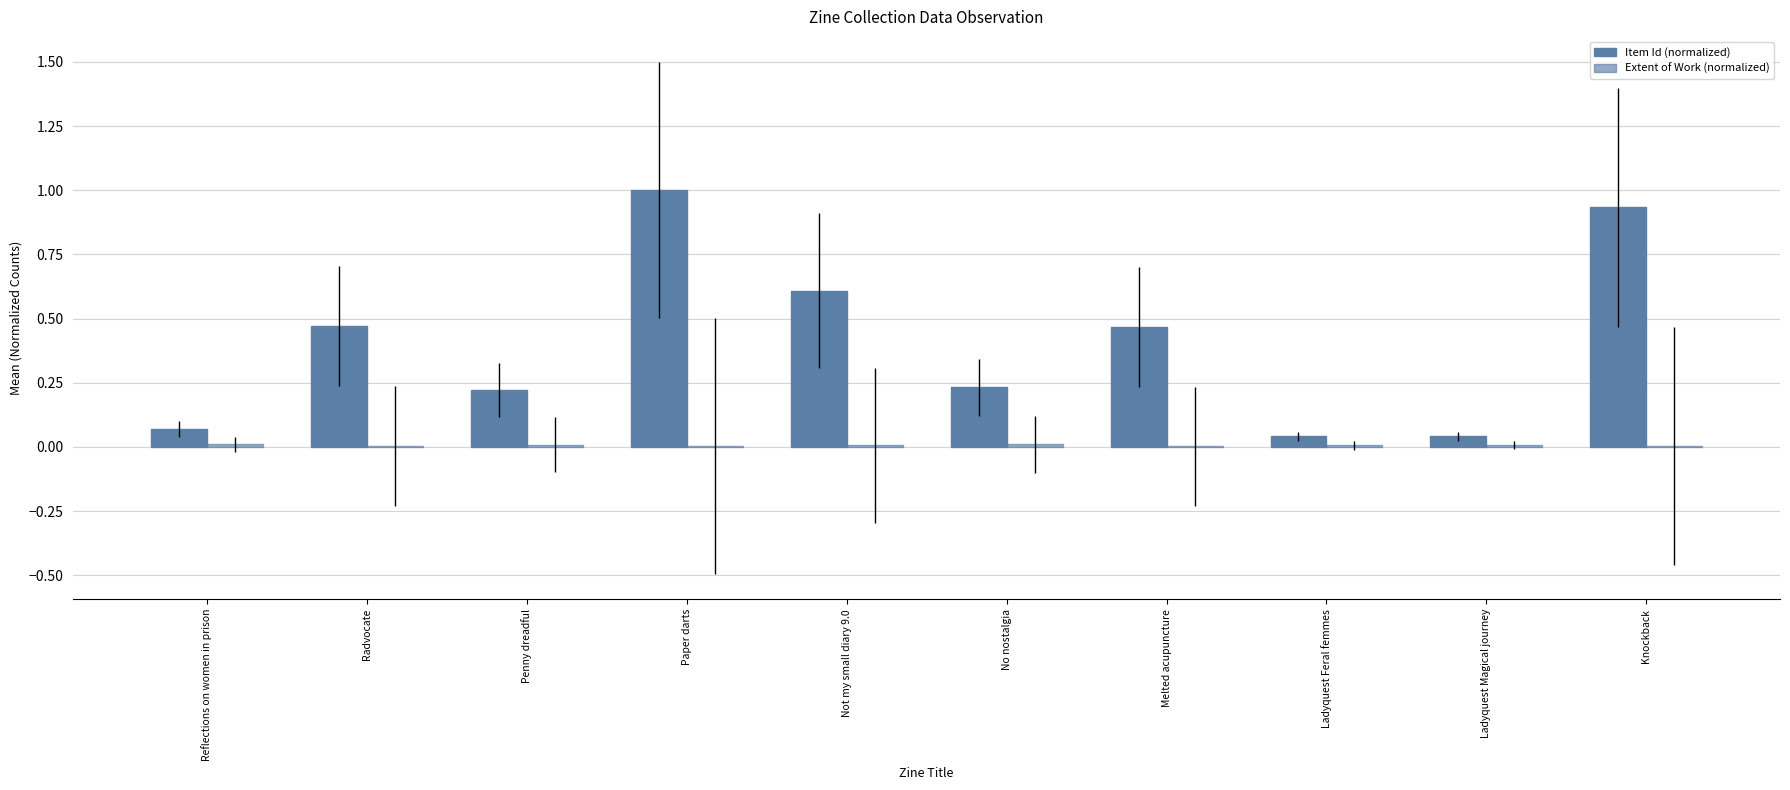

Rank the series by their maximum value, from lowest to highest.

Extent of Work (normalized), Item Id (normalized)